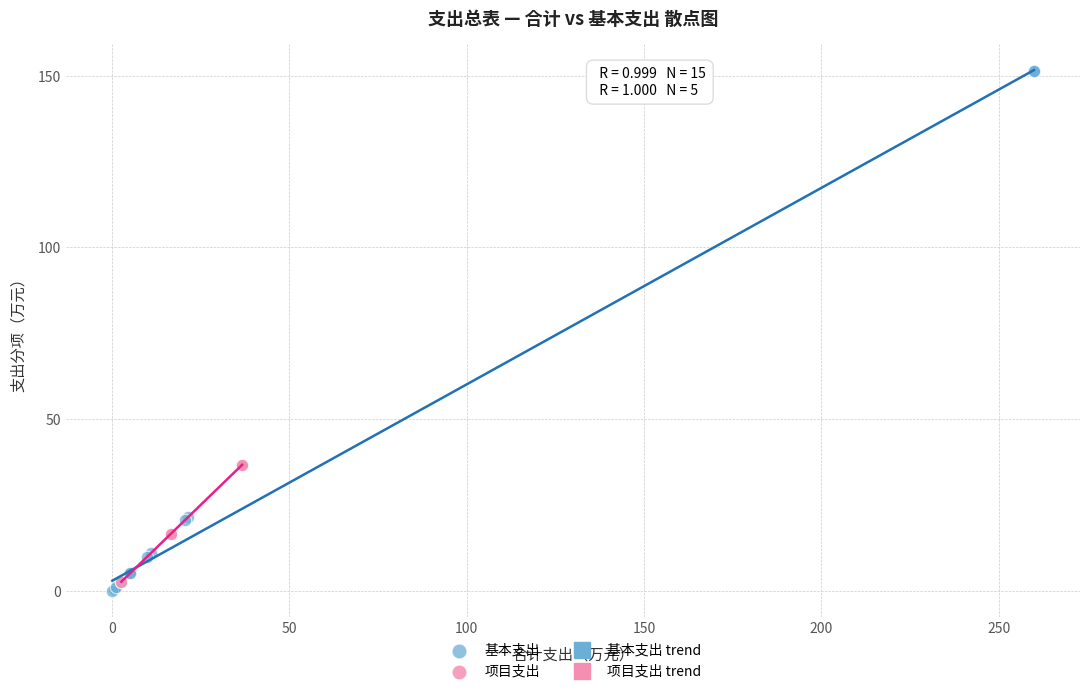

Which series reaches the maximum Y coordinate?

基本支出